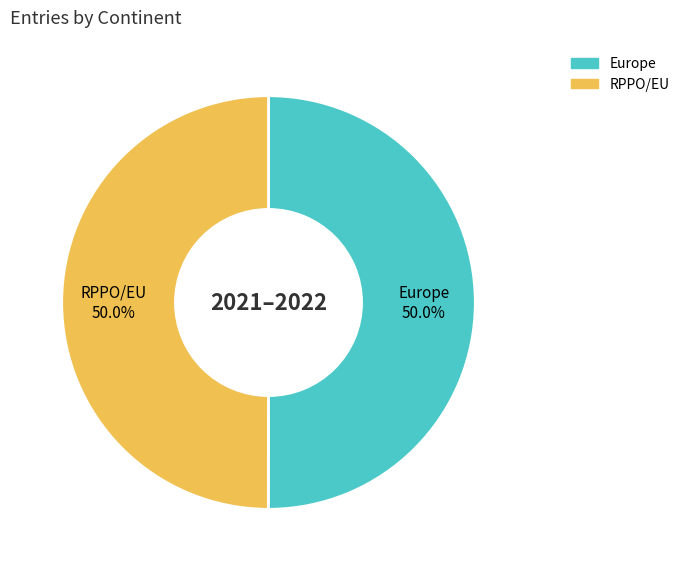

Combined, what portion of the pie is Europe and RPPO/EU?

100.0%